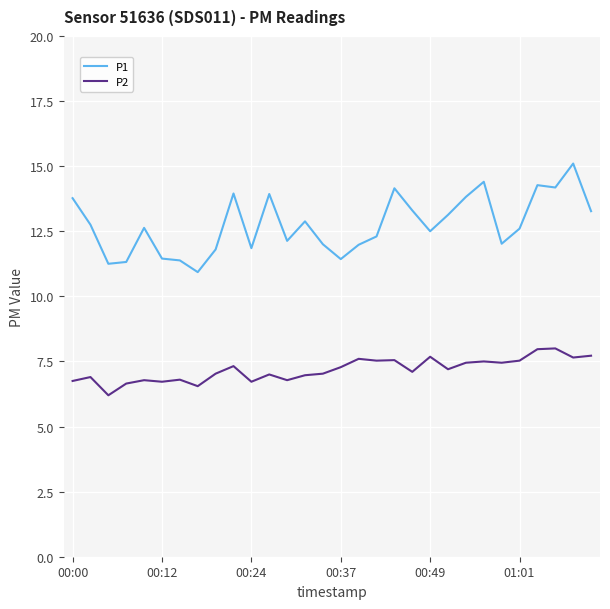

At how many categories does at least one series exceed 7?

30